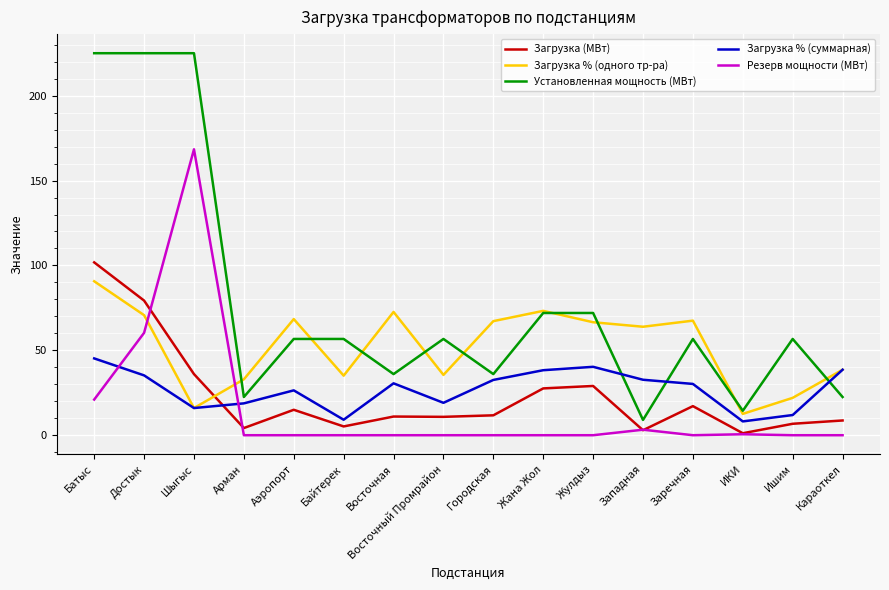

Which series has the largest total across all categories?

Установленная мощность (МВт)